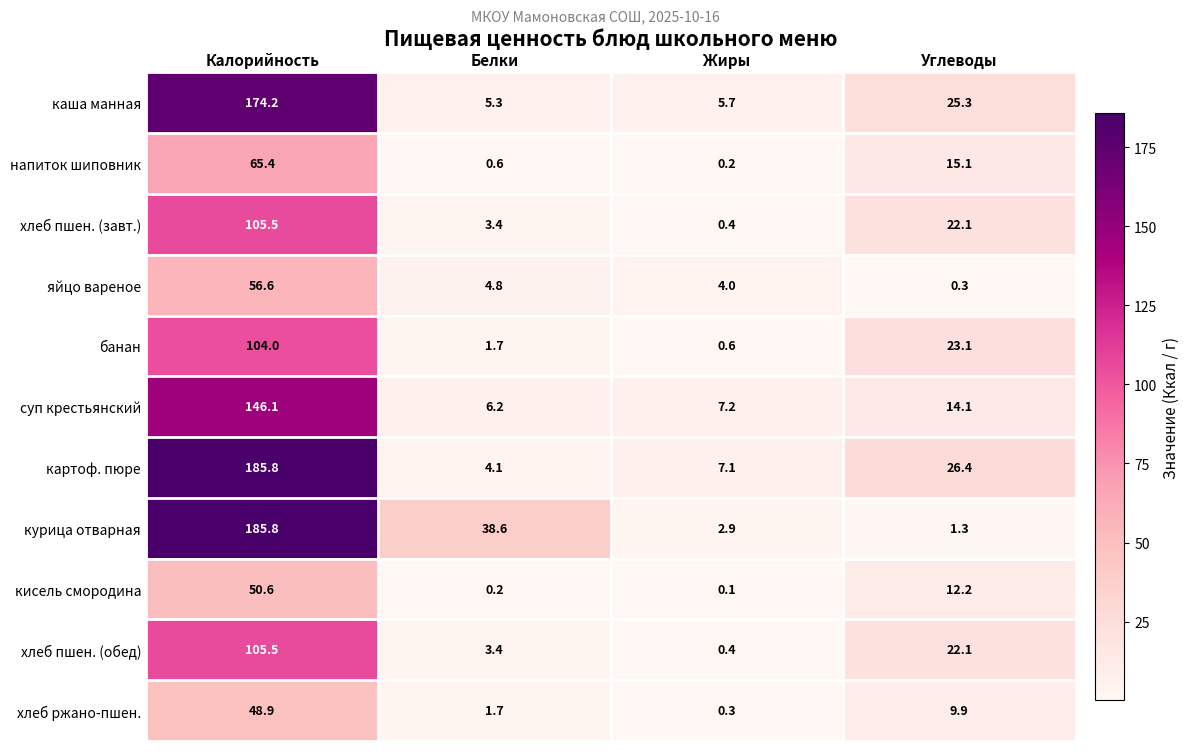

True or false: напиток шиповник has a value of 0.2 at Жиры.

True